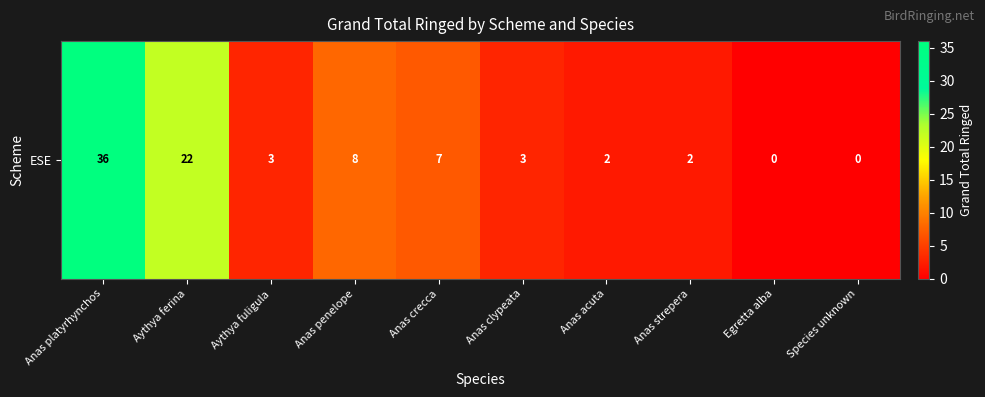

What is the change in value from Aythya ferina to Anas strepera?

-20